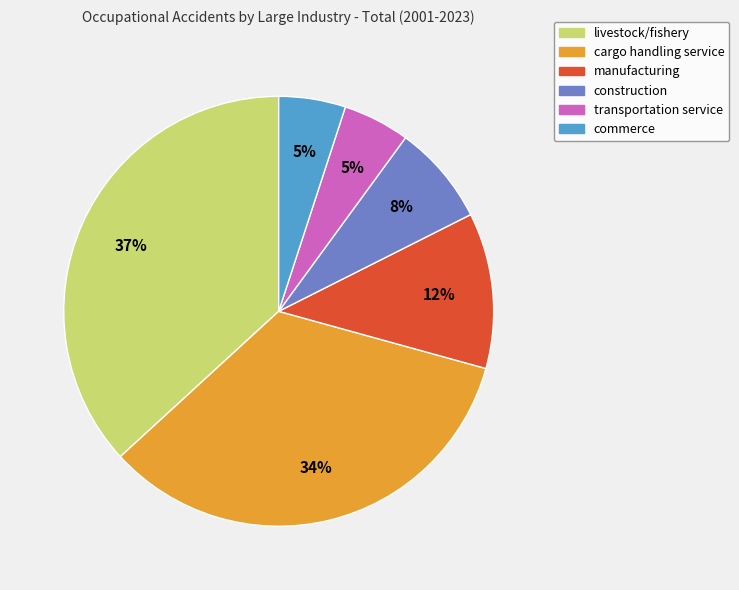

Is transportation service the majority of the pie?

No